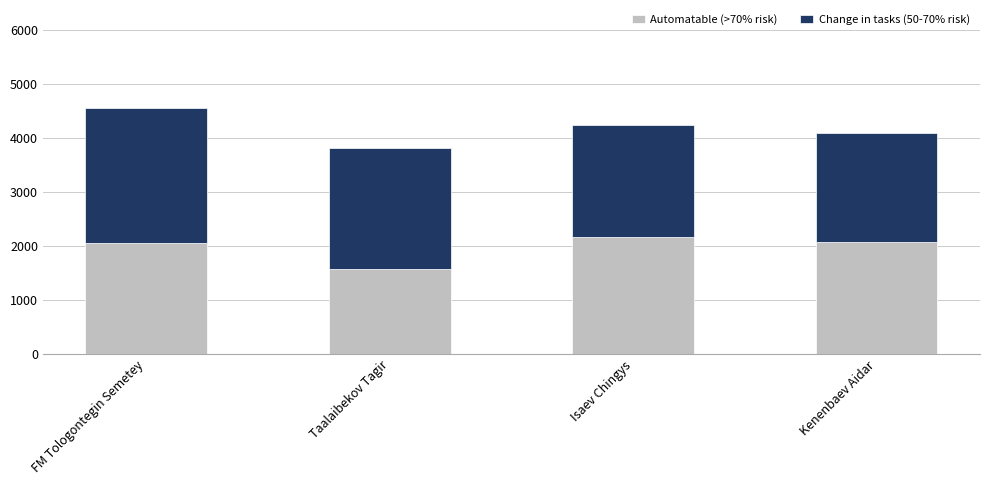

What are all the series names shown in the legend?

Automatable (>70% risk), Change in tasks (50-70% risk)